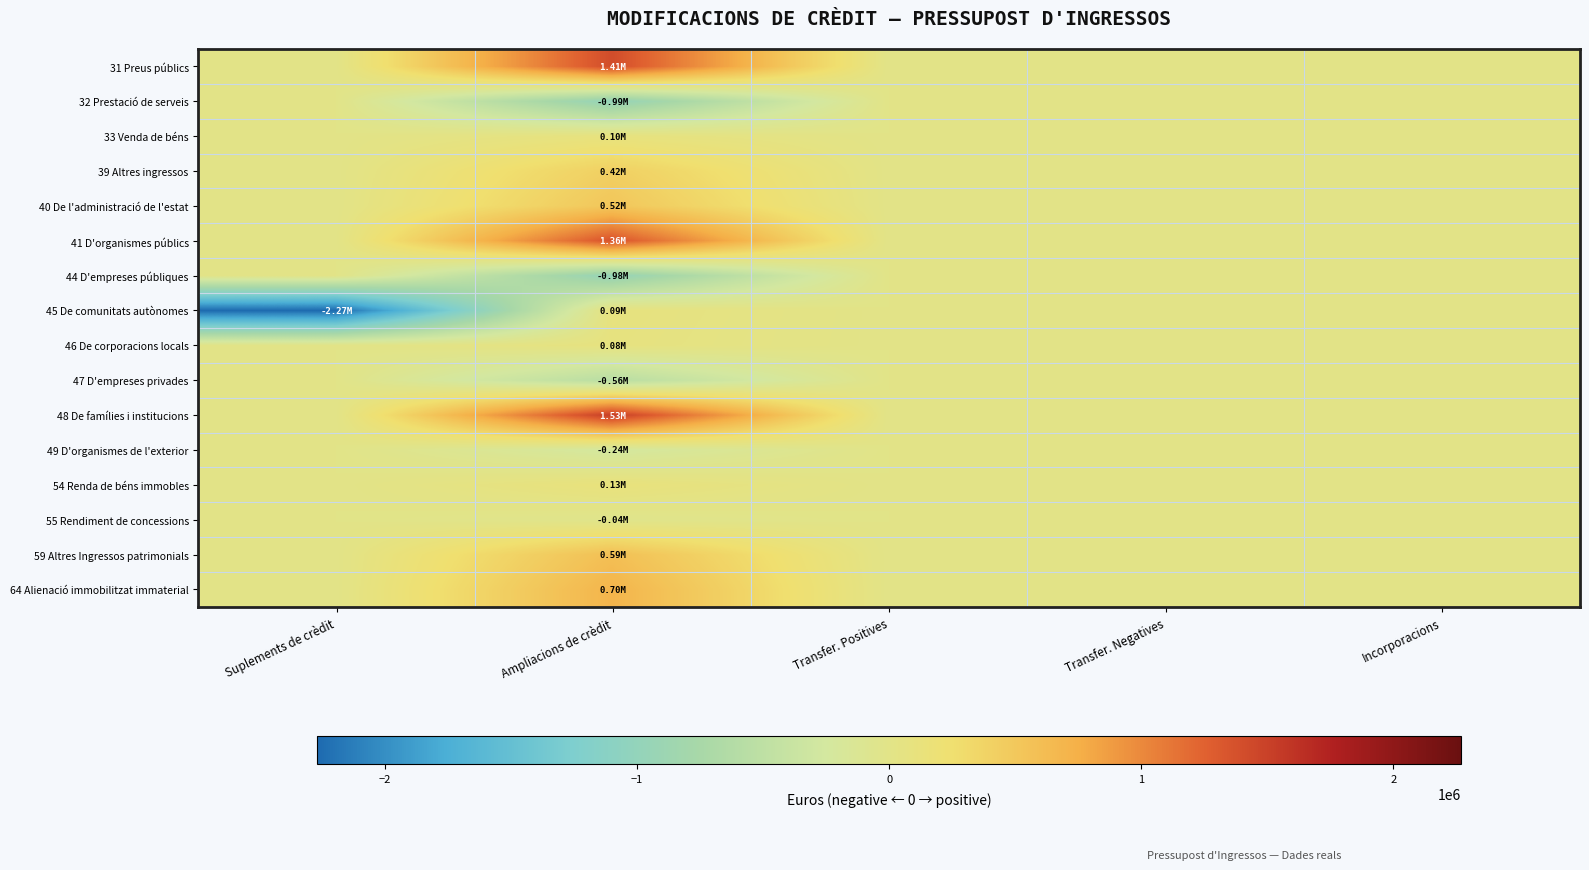

At which category is the sum across all series the highest?

Ampliacions de crèdit